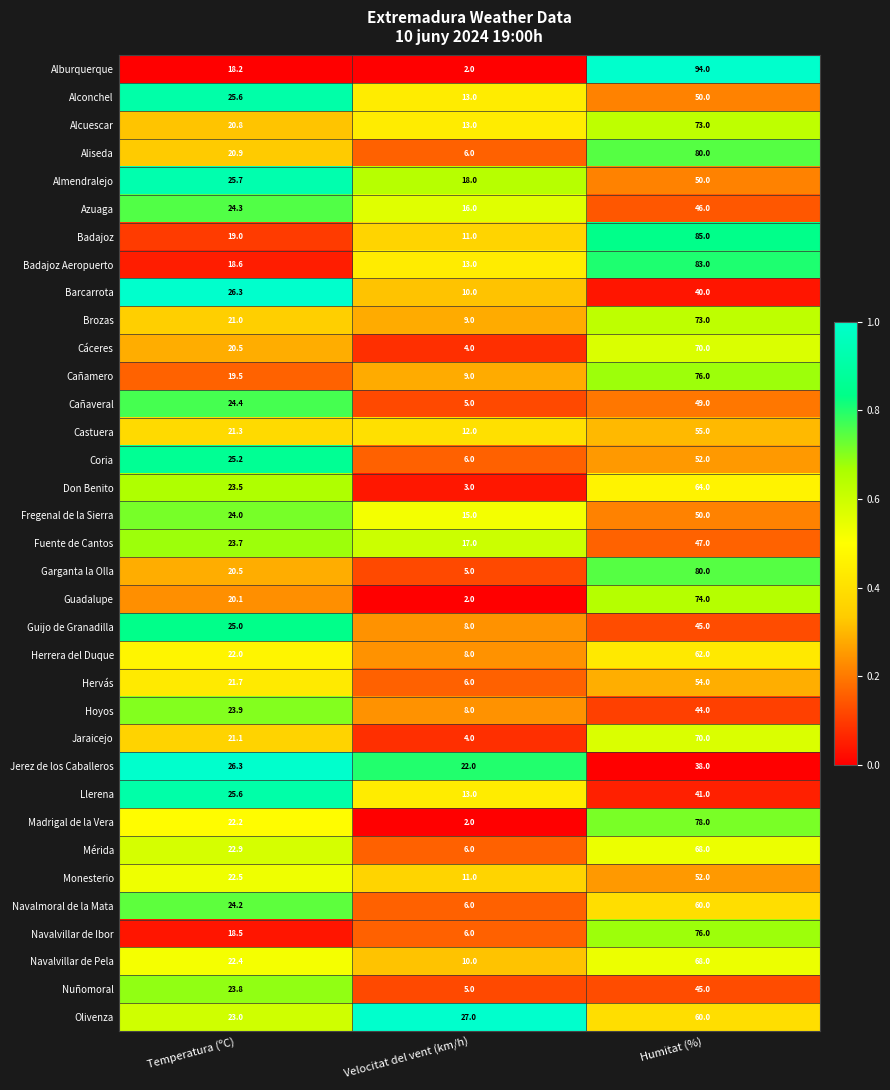

What is the difference between the maximum and second lowest values in the Madrigal de la Vera series?

55.8